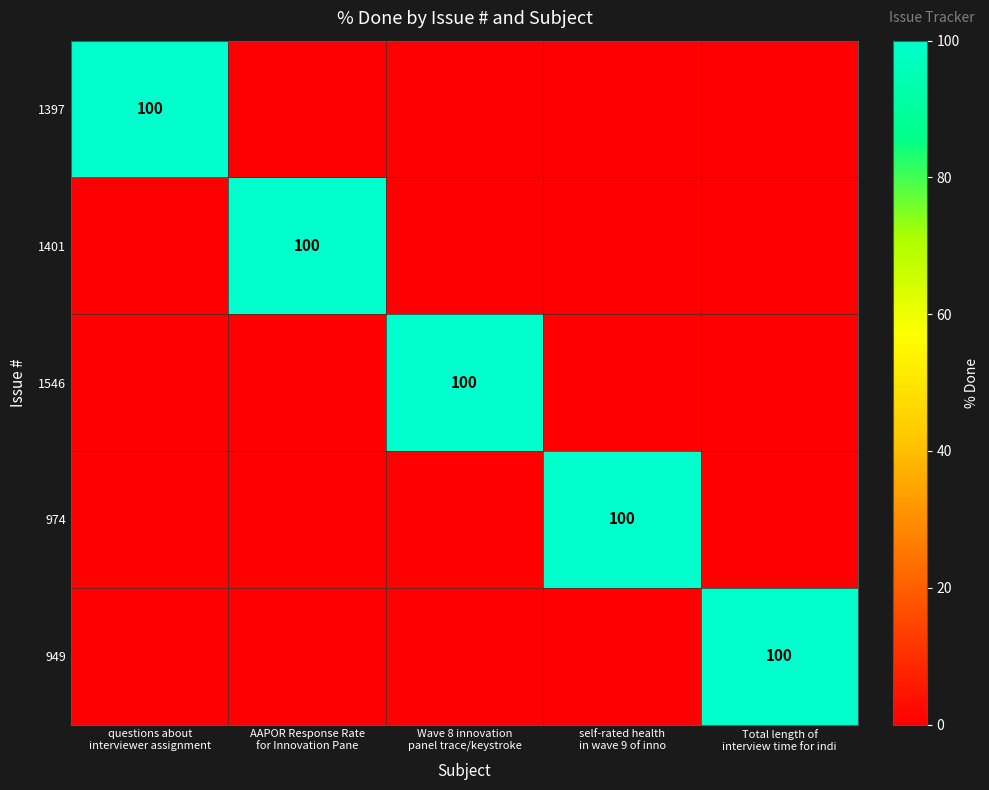

At which category is the sum across all series the highest?

questions about
interviewer assignment